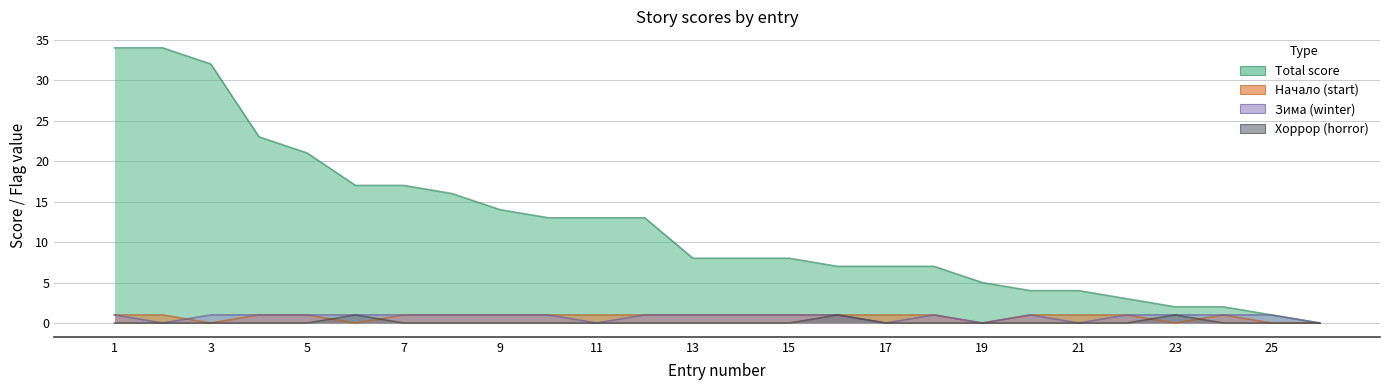

At which category does начало reach its first local valley?

3